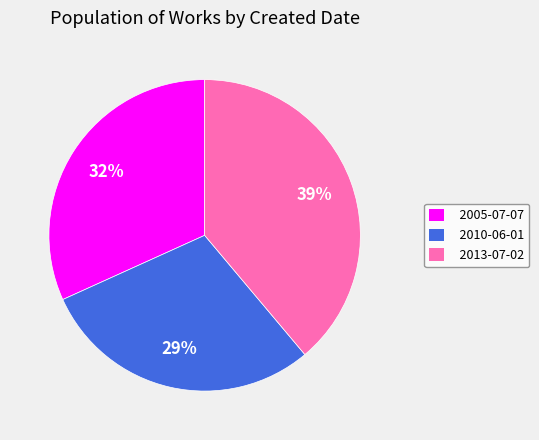

Is it true that 2010-06-01 is 15% of the pie?

False